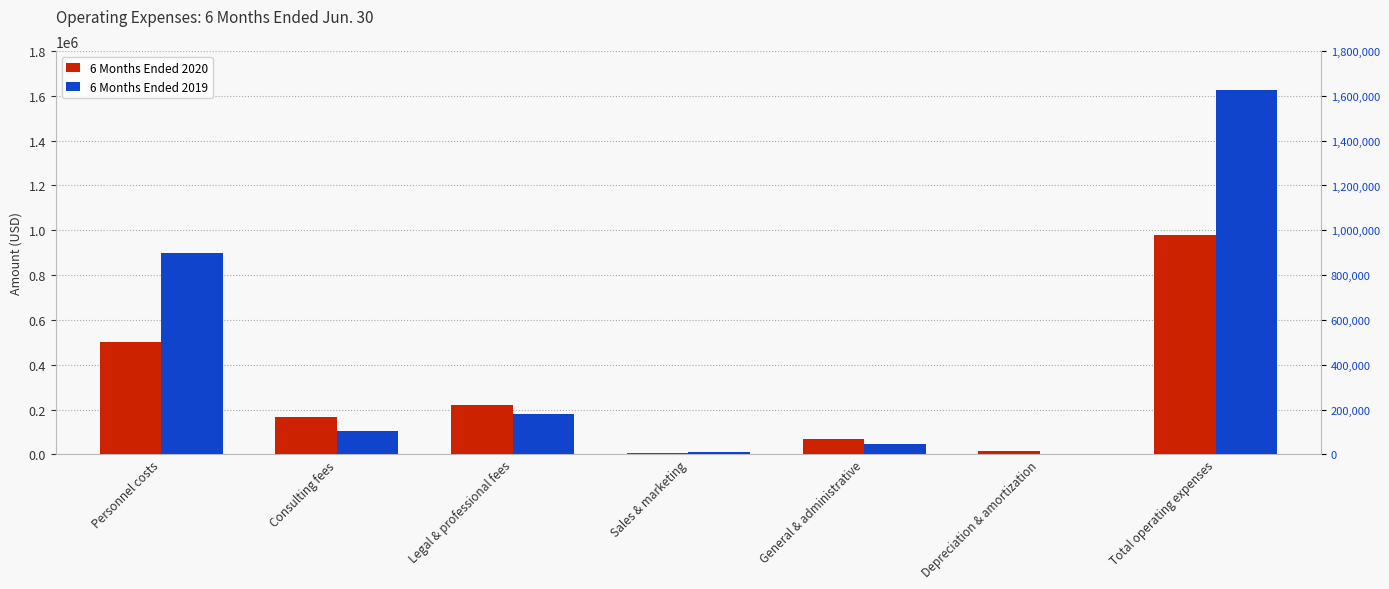

Reading left to right, list all the values displayed in this chart.

6 Months Ended 2020: Personnel costs=499462	Consulting fees=168015	Legal & professional fees=222342	Sales & marketing=7590	General & administrative=70728	Depreciation & amortization=12896	Total operating expenses=981033
6 Months Ended 2019: Personnel costs=897667	Consulting fees=104021	Legal & professional fees=179361	Sales & marketing=9750	General & administrative=47151	Depreciation & amortization=0	Total operating expenses=1626625